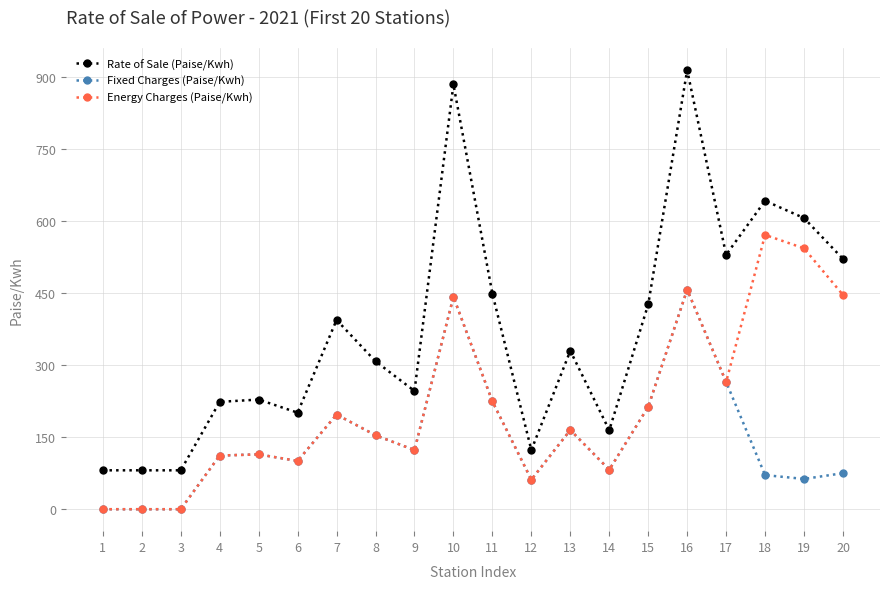

Which series changed the most between 4 and 14?

Rate of Sale (Paise/Kwh)